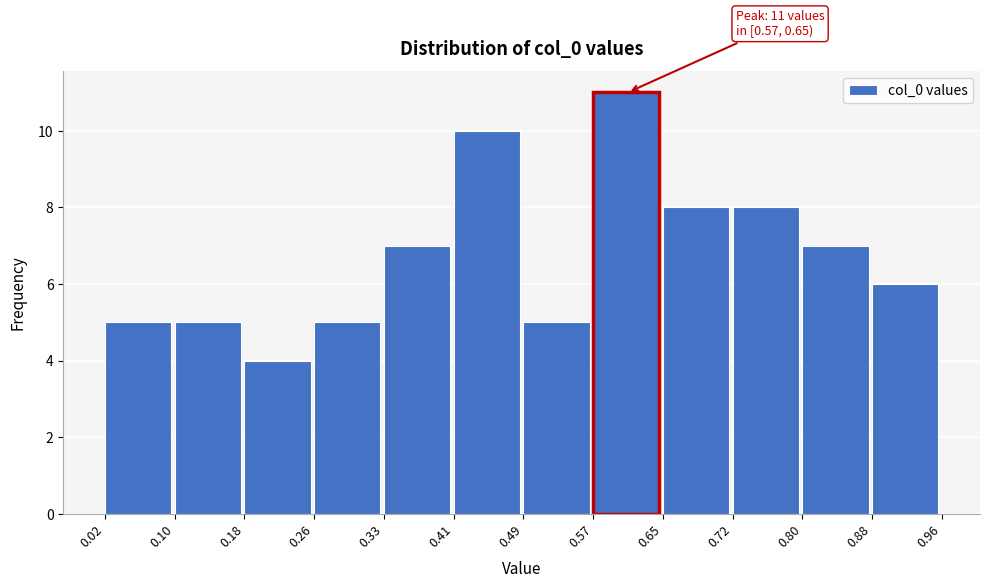

Which range on the x-axis has the tallest bar?

0.57 to 0.65